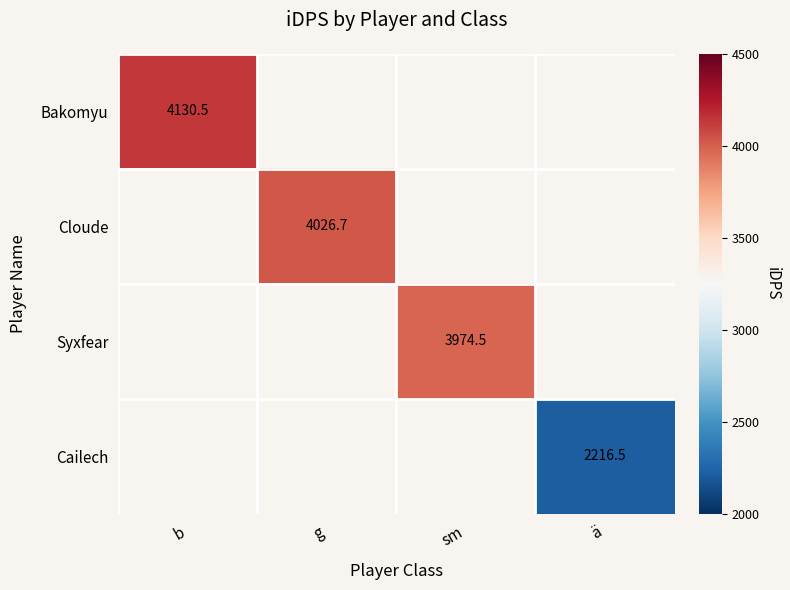

Rank the categories by Bakomyu value from lowest to highest.

b, g, sm, ä